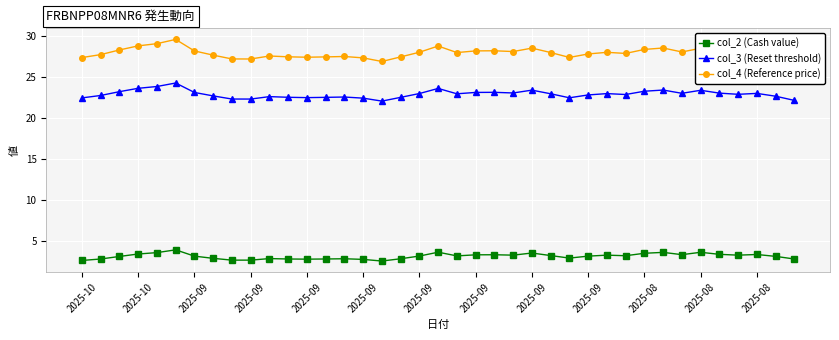

True or false: col_4 (Reference price) and col_2 (Cash value) intersect in this chart.

False